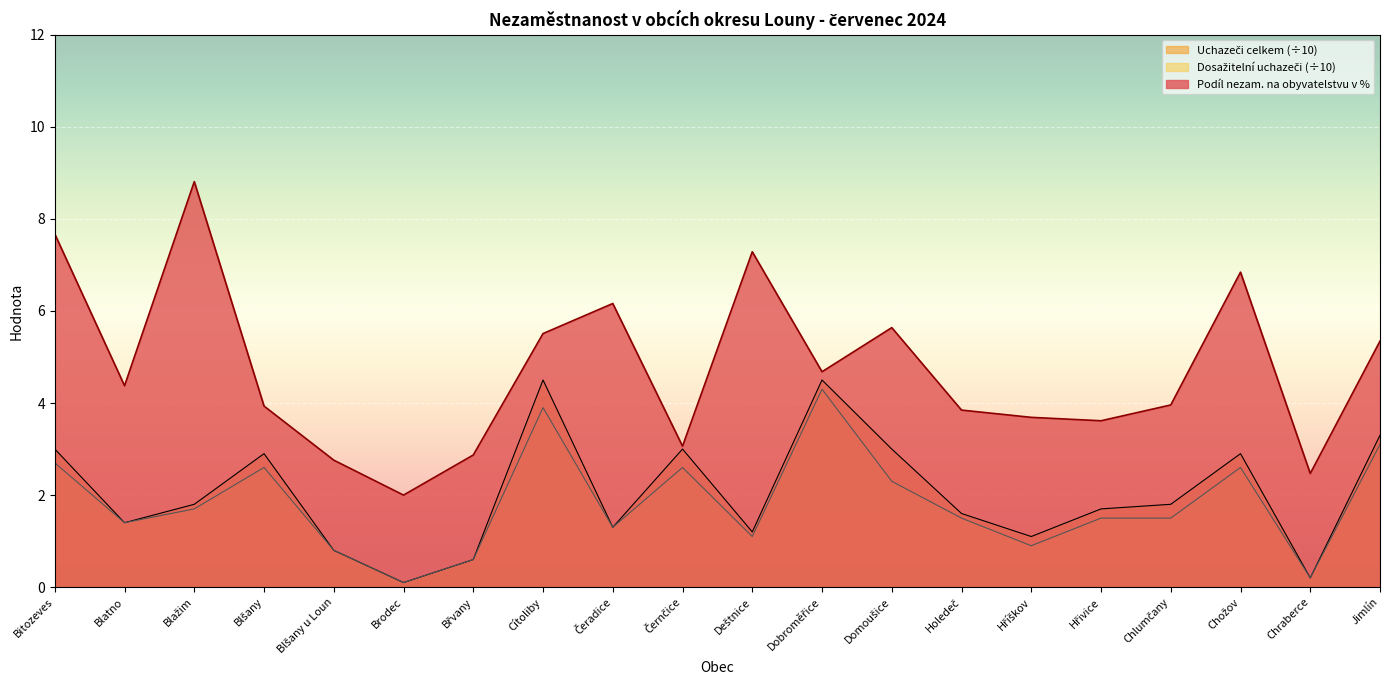

What is the smallest value displayed?

0.1